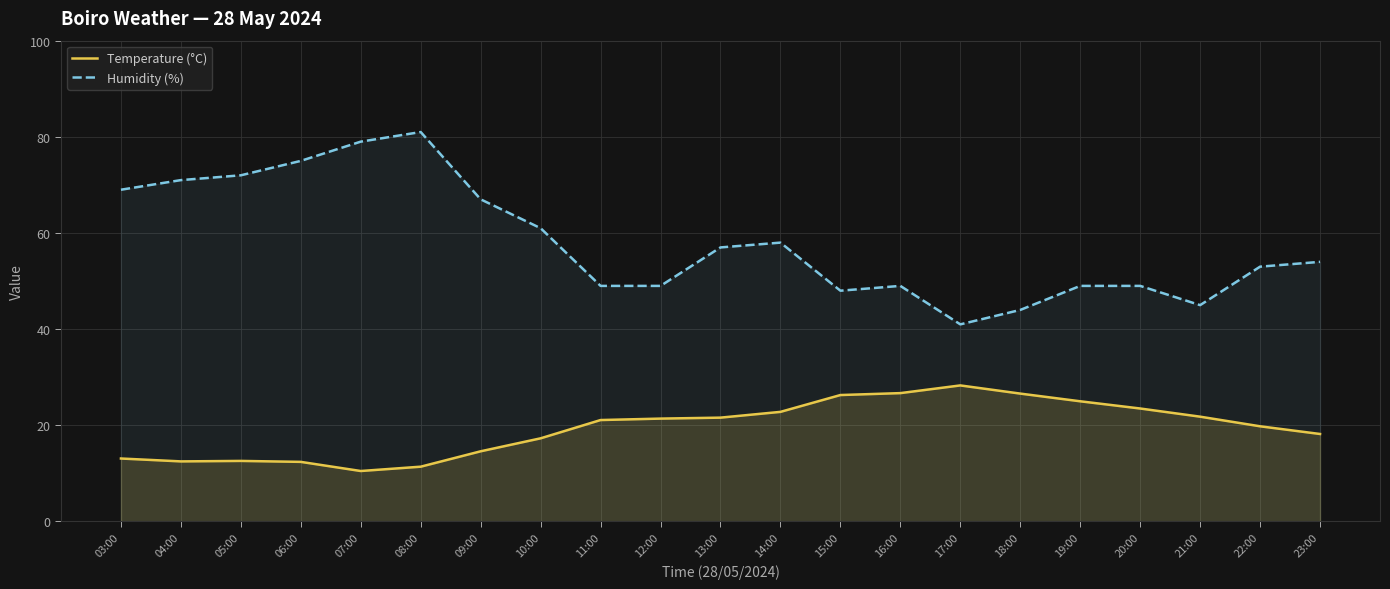

Does the chart display data point markers on the line(s)?

No